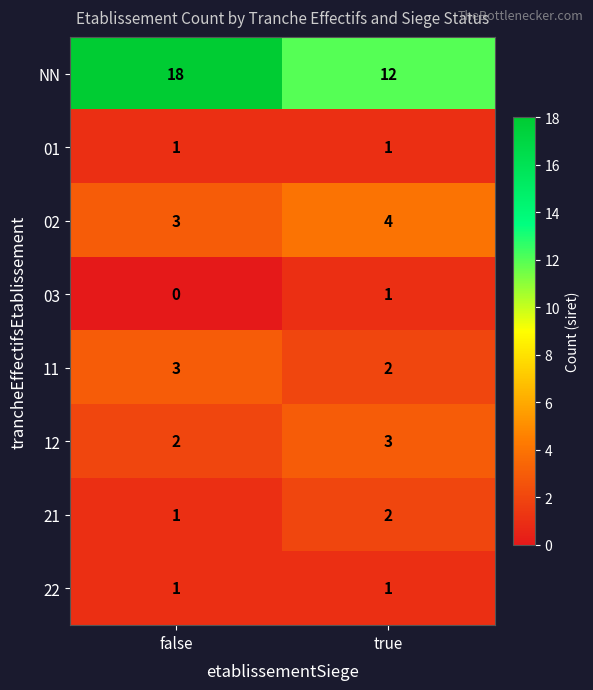

Which series has the largest total across all categories?

NN